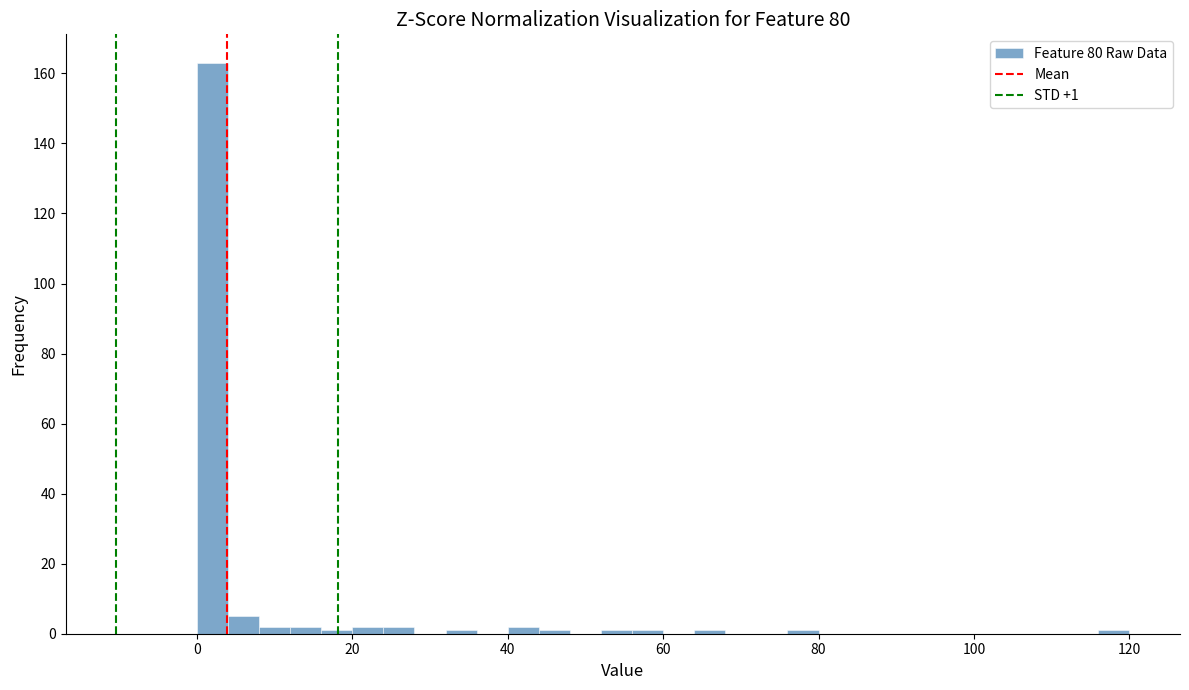

Read against the x-axis, roughly where is the centre of the tallest bar?

2